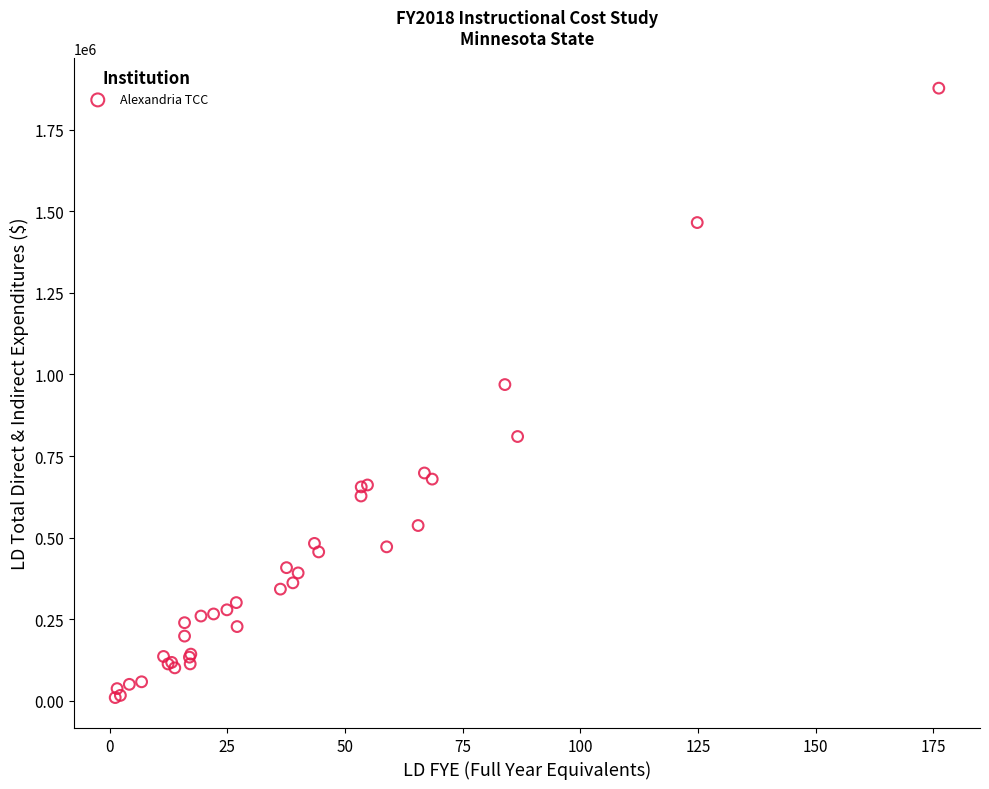

What Y value in the scatter plot is closest to 943627?

968998.8